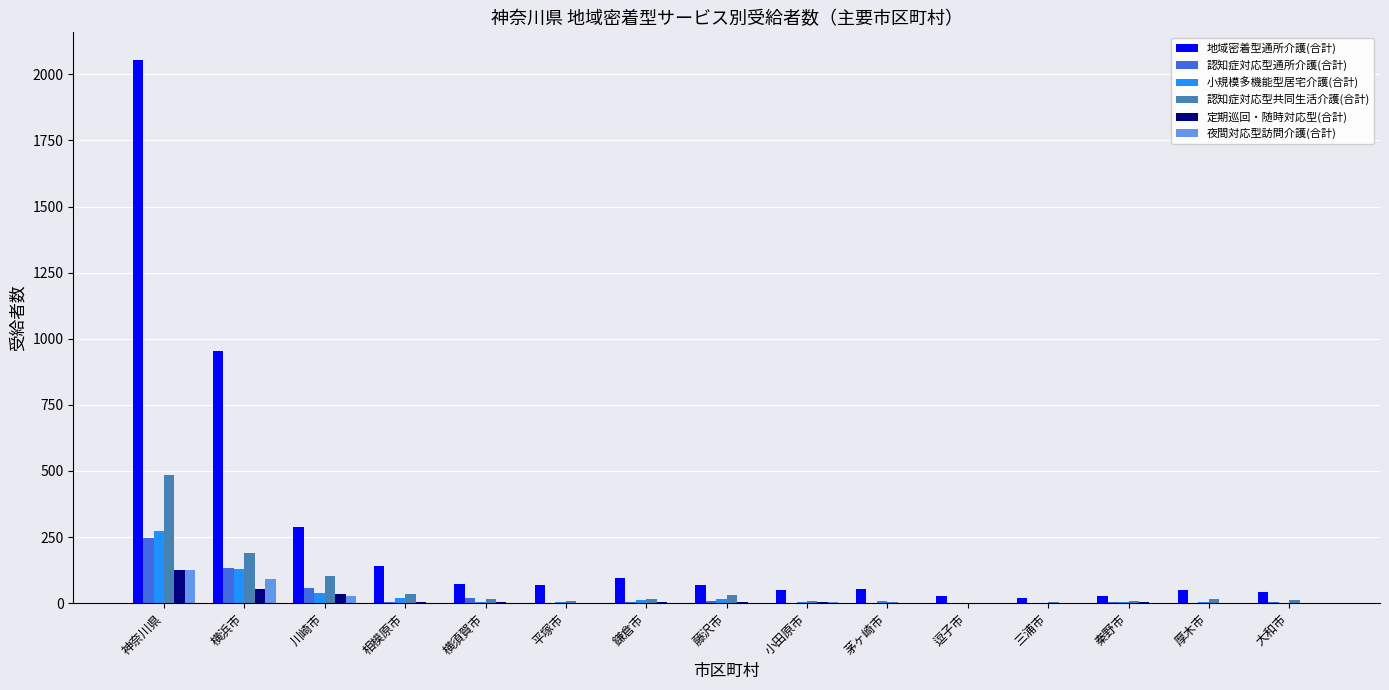

Between 川崎市 and 平塚市, which series saw the biggest shift?

地域密着型通所介護(合計)